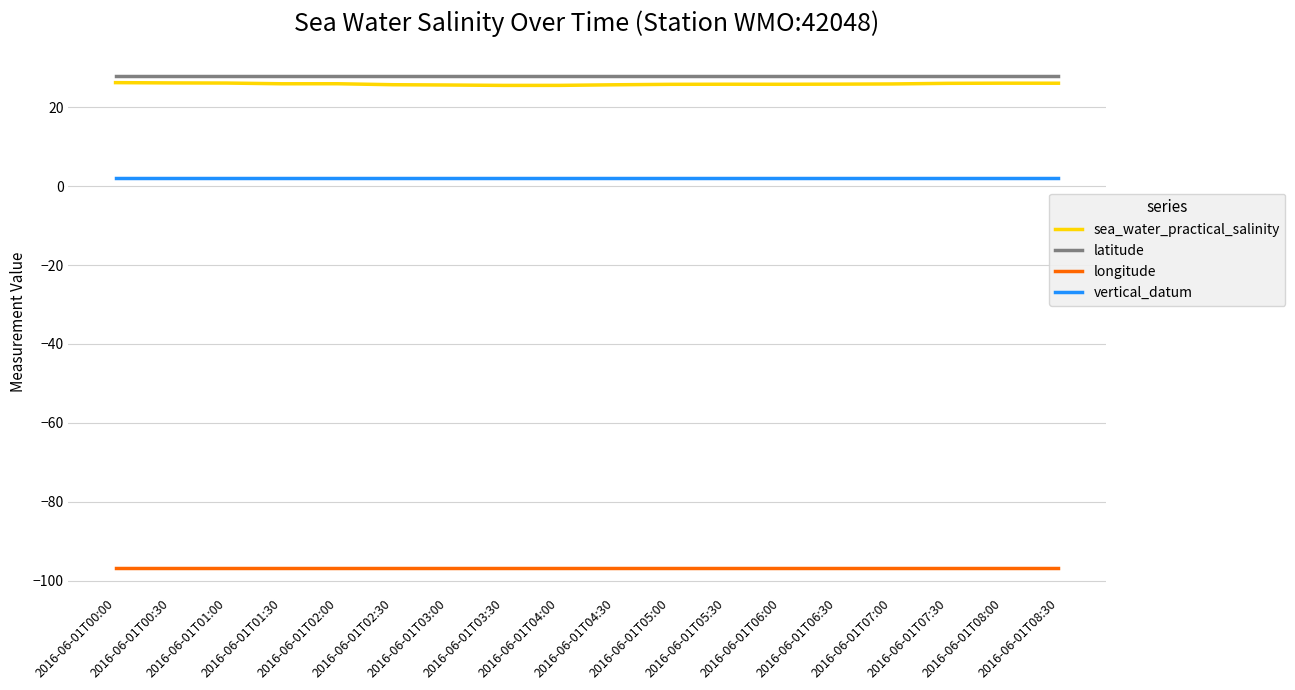

True or false: sea_water_practical_salinity and longitude cross at least once.

False